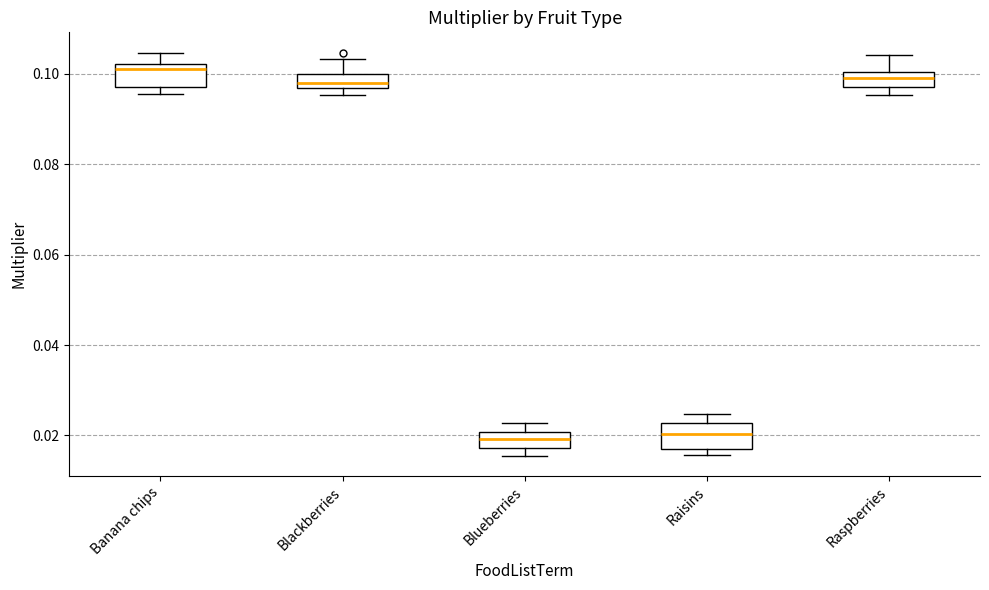

Where is the upper edge of the box for Raspberries on the y-axis? The values are not printed on the chart, so give them approximately, as read against the axis.

0.100